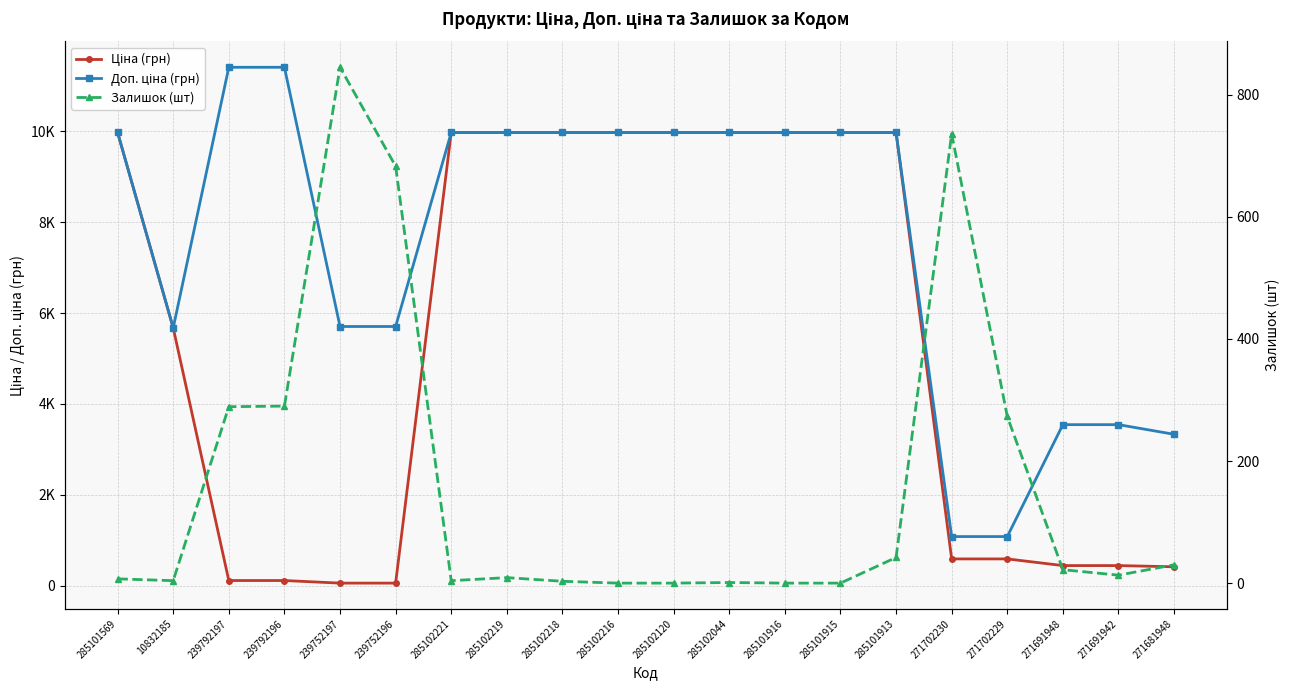

At which category does the chart reach its minimum across all series?

285102216